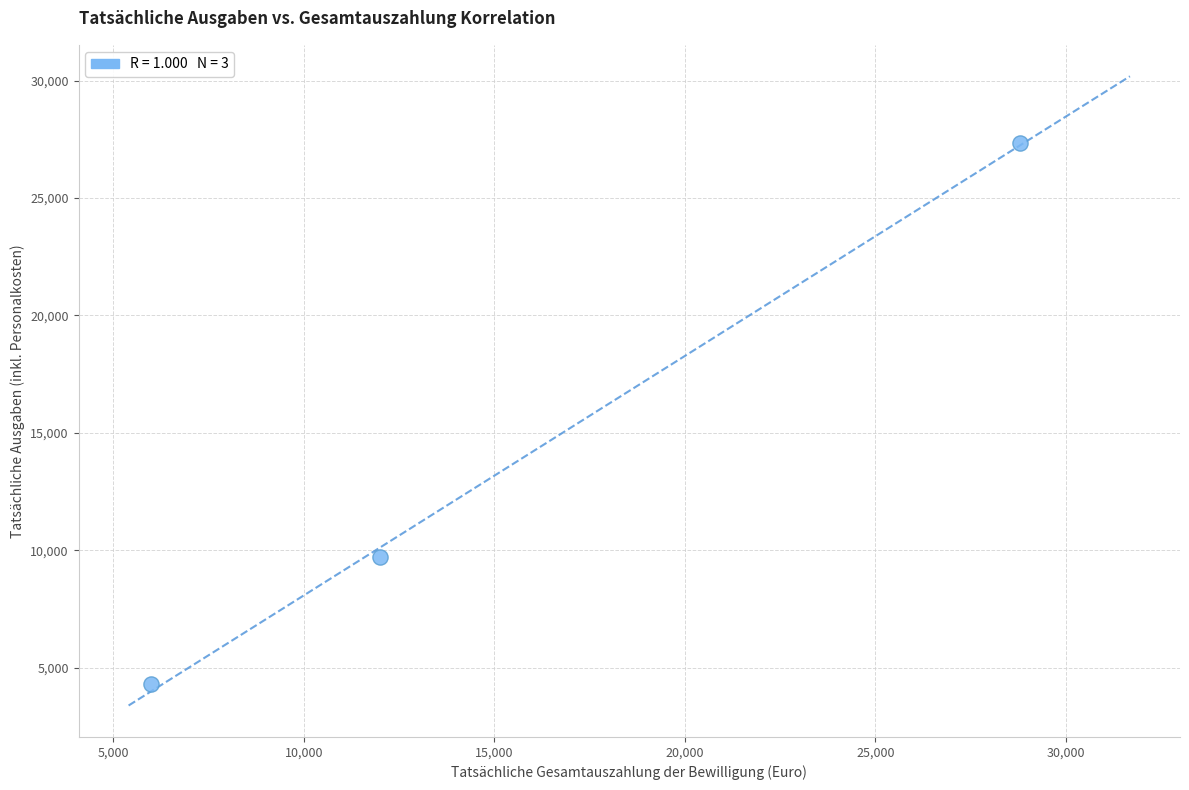

What is the range of X values (max minus min)?

22800.0